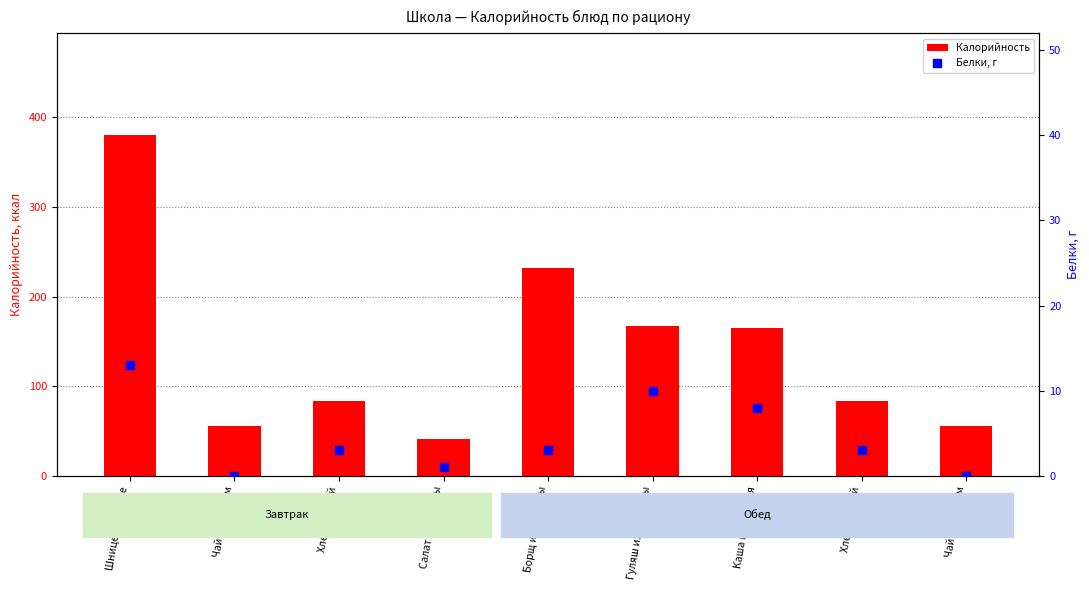

The Белки, г series shows 5 at Хлеб ржаной. True or false?

False